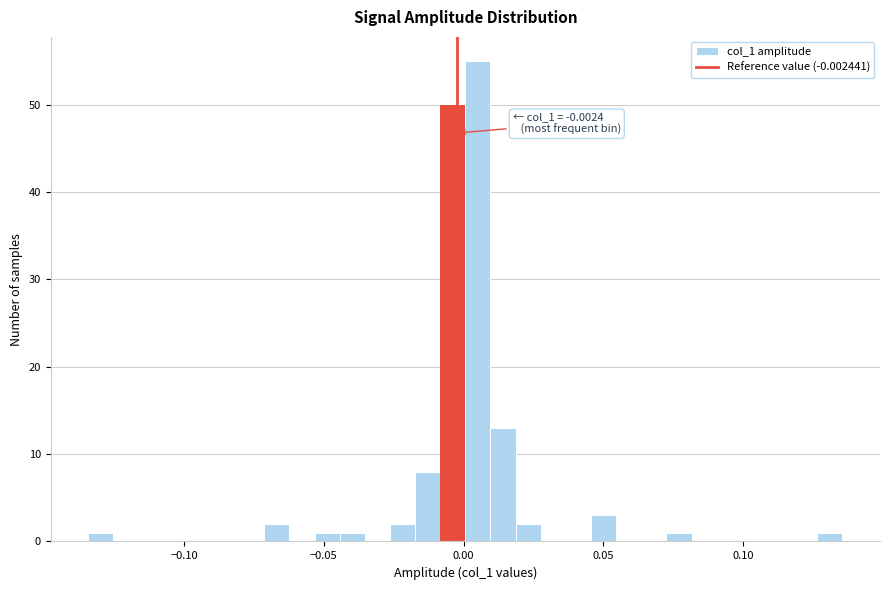

Around what value on the x-axis is the tallest bar? Give the approximate position of its centre, as read against the axis.

0.005